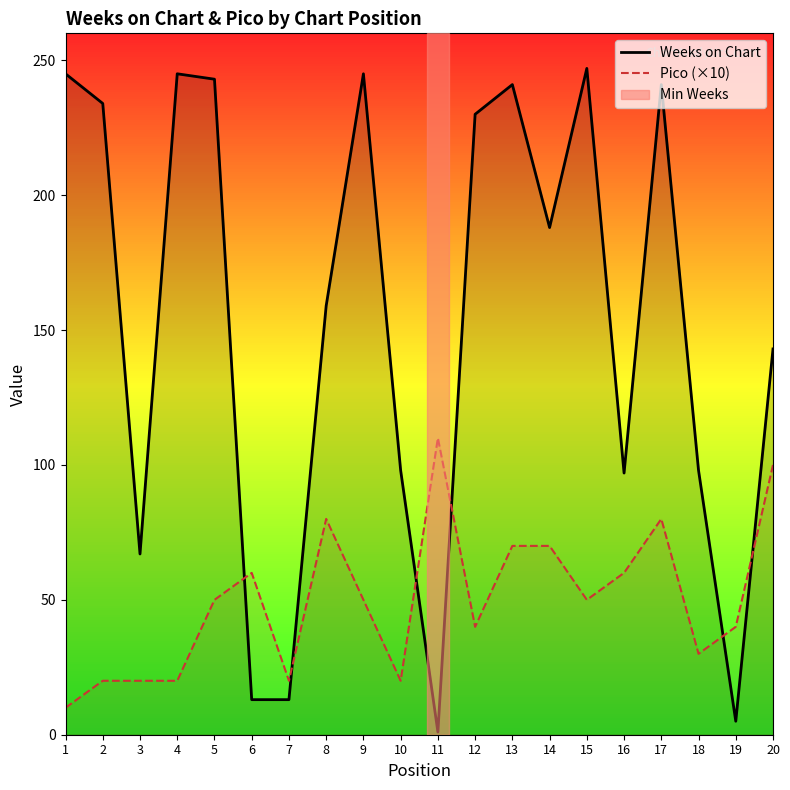

Where is the first local maximum for Weeks on Chart?

4